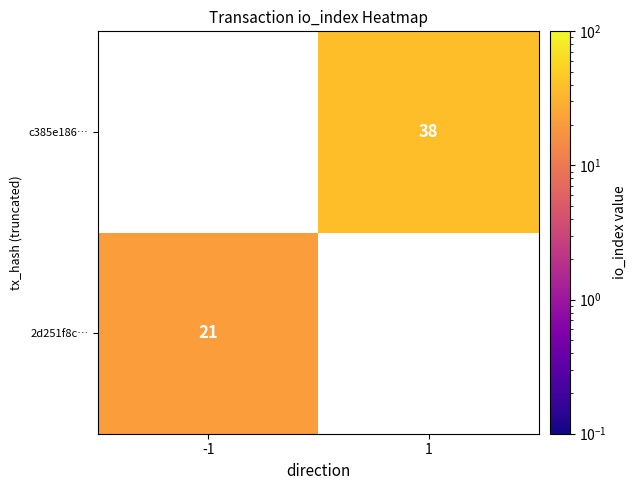

True or false: c385e186… has a value of 67 at 1.

False